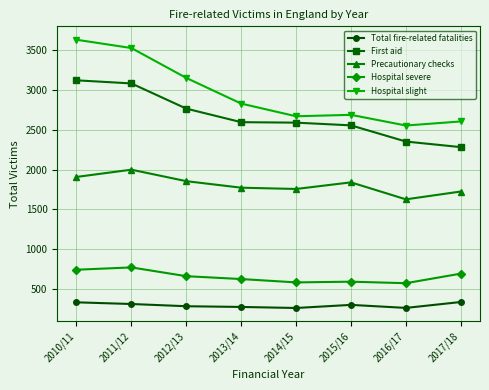

List the series in order of their peak value, highest first.

Hospital slight, First aid, Precautionary checks, Hospital severe, Total fire-related fatalities